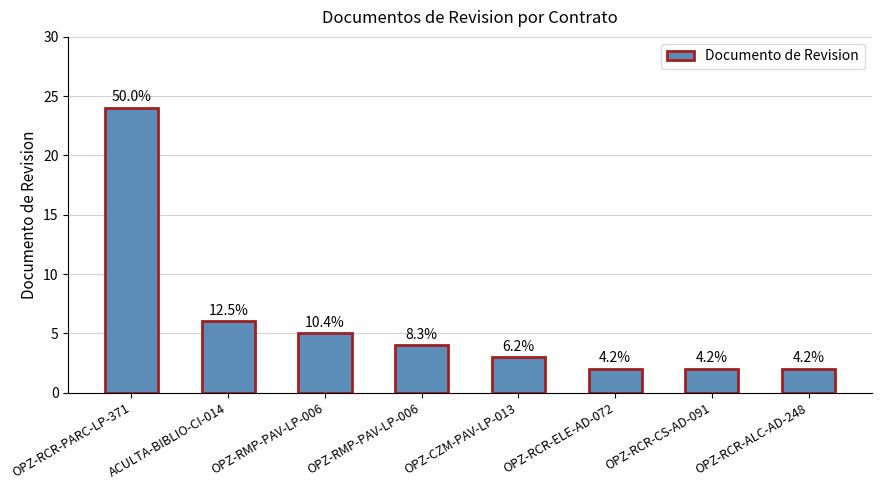

Where does the data first go above 4?

OPZ-RCR-PARC-LP-371